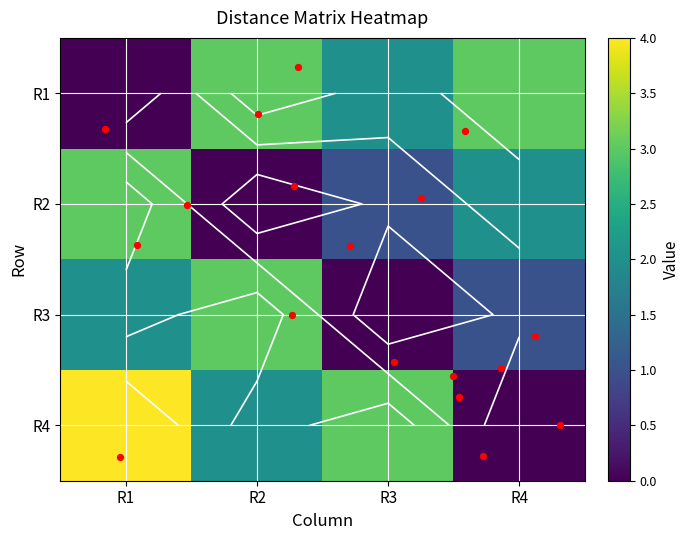

How many data points in R3 are above 2?

1